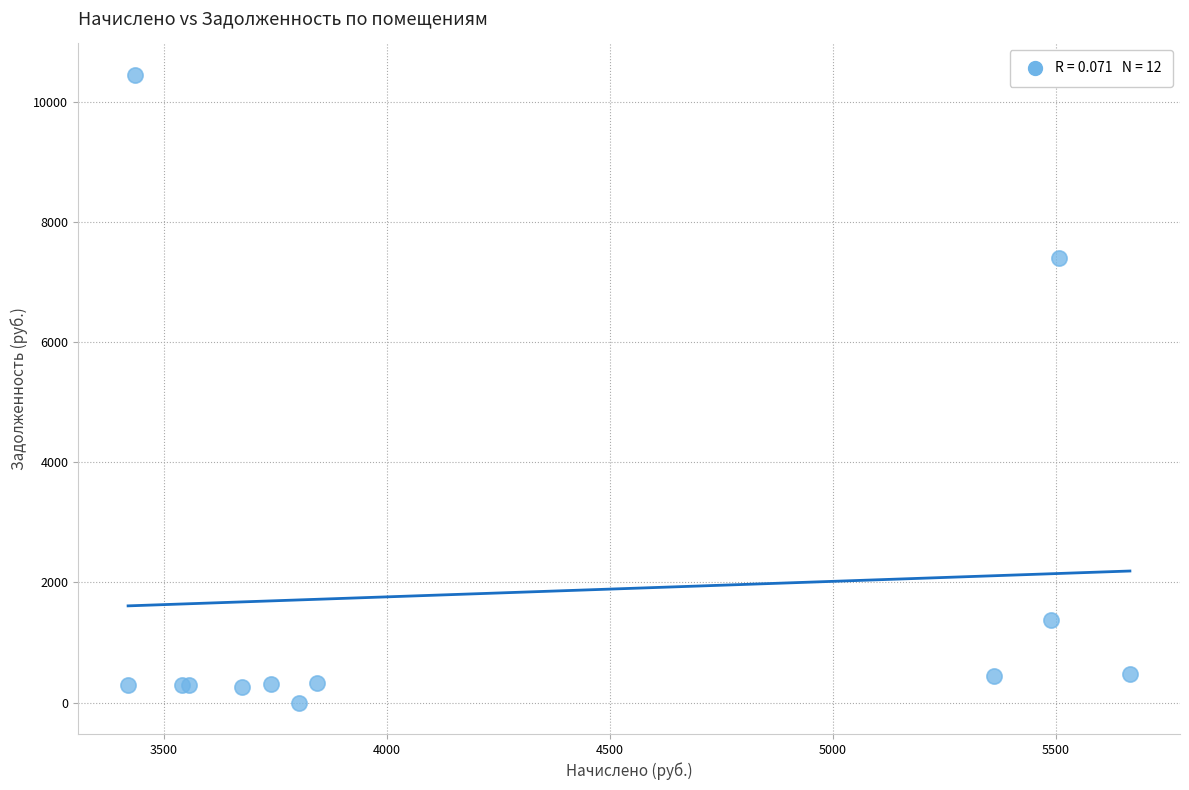

What Y value in the scatter plot is closest to 5224?

7394.1